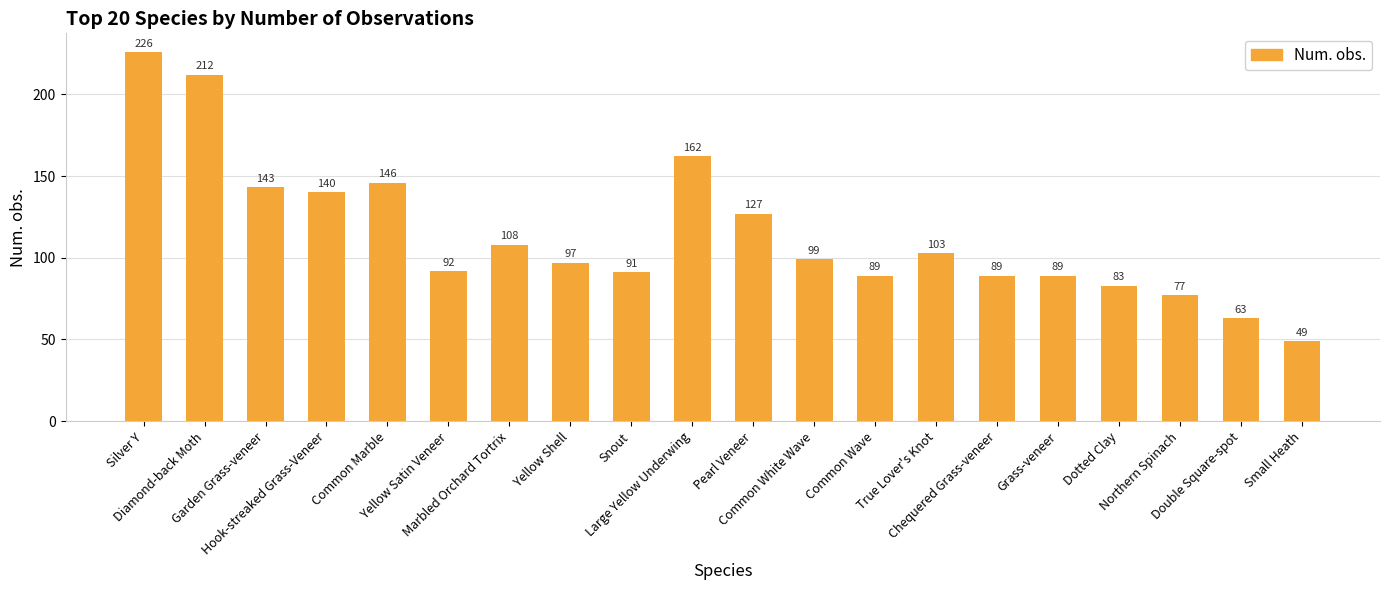

Reading left to right, what are all the values shown in this chart?

226	212	143	140	146	92	108	97	91	162	127	99	89	103	89	89	83	77	63	49